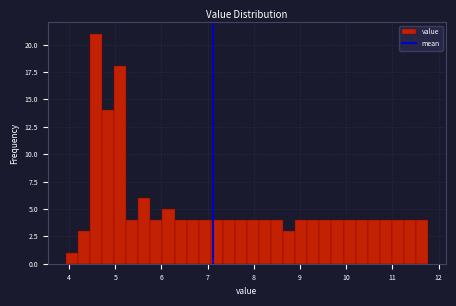

Around what value on the x-axis is the tallest bar? Give the approximate position of its centre, as read against the axis.

4.6